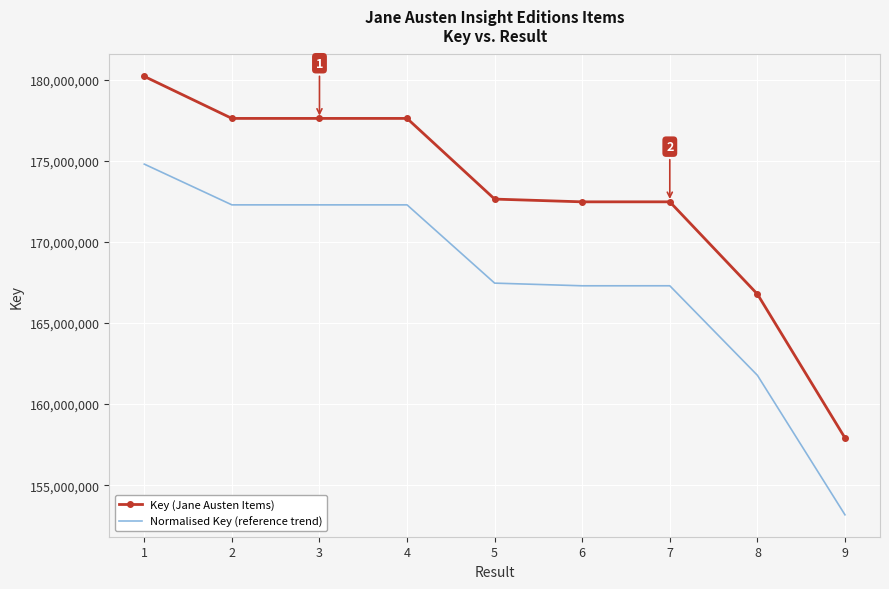

Which series has the largest total across all categories?

Key (Jane Austen Items)